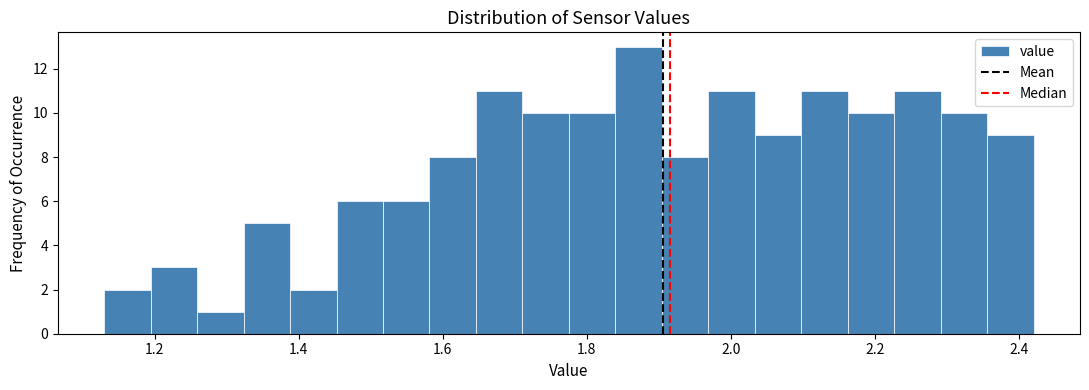

Around what value on the x-axis is the tallest bar? Give the approximate position of its centre, as read against the axis.

1.88